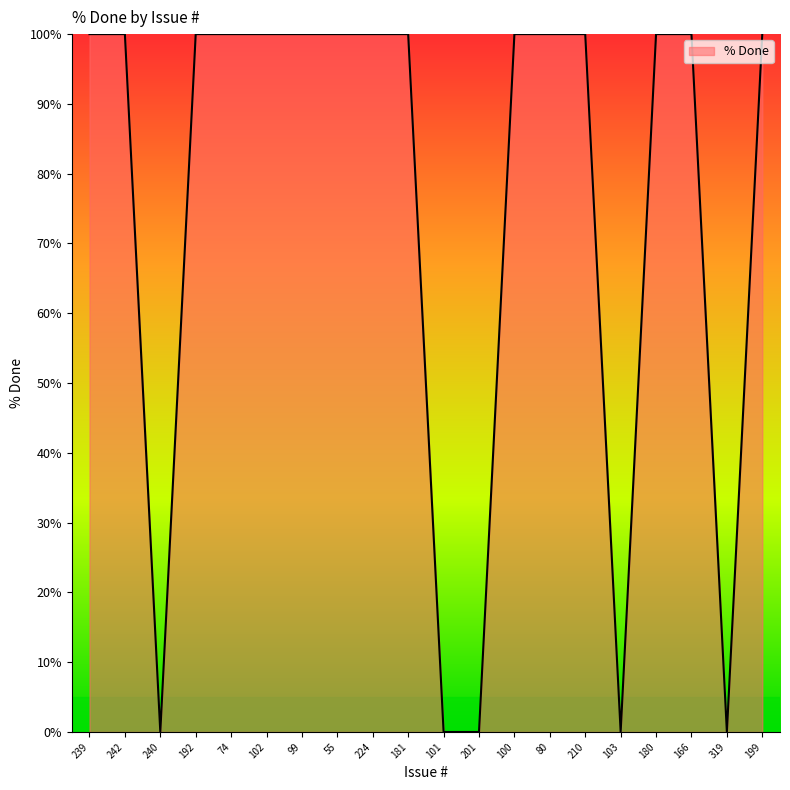

What is the change in value from 100 to 319?

-100